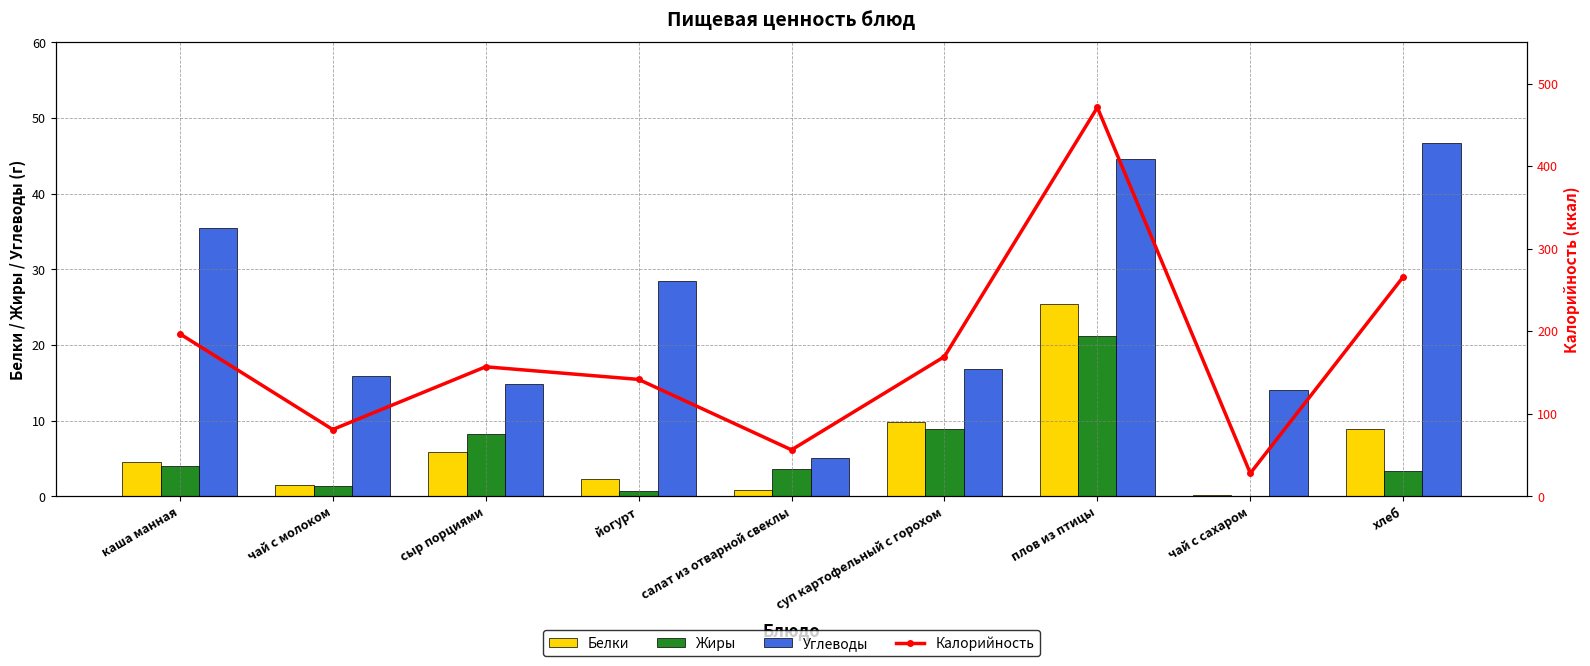

At which category is the sum across all series the highest?

плов из птицы